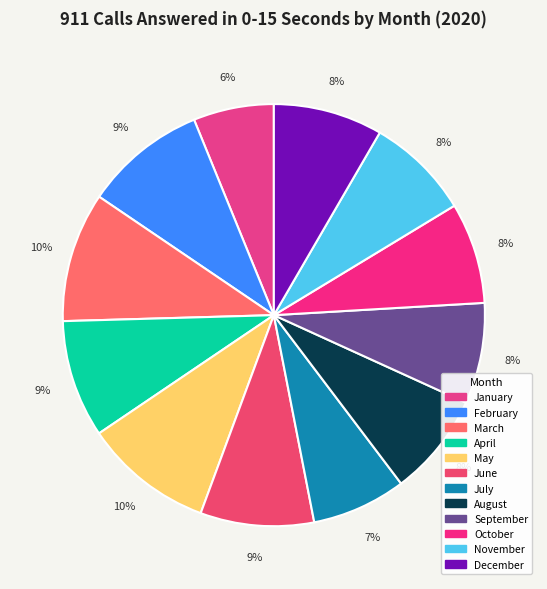

Is the sum of December and April greater than half?

No